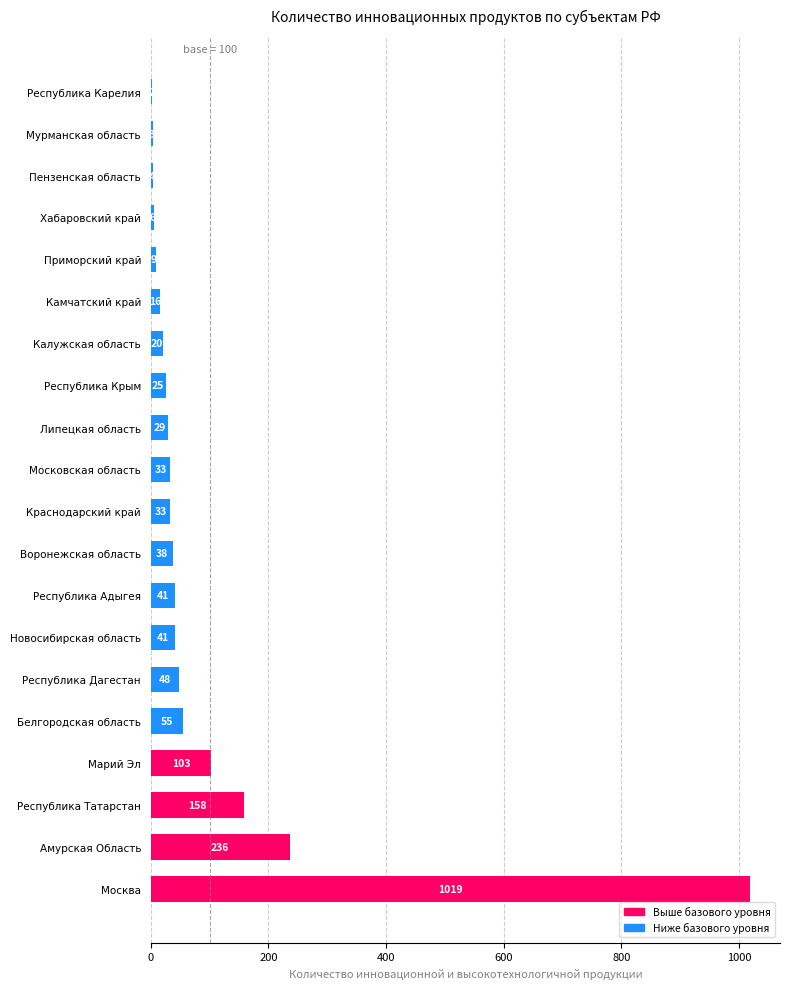

Is it true that the value at Москва is 297?

False